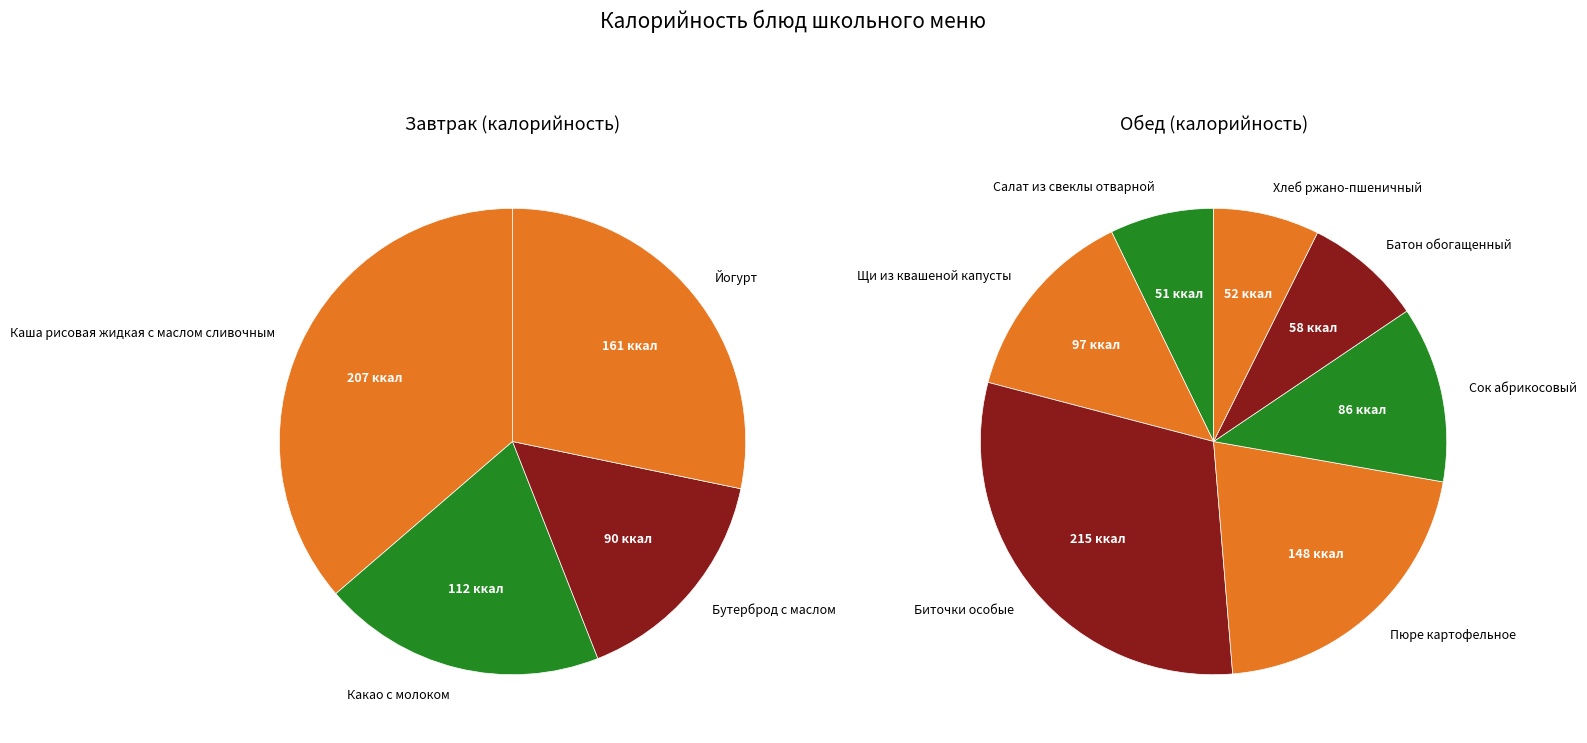

Which slice is the largest?

Биточки особые